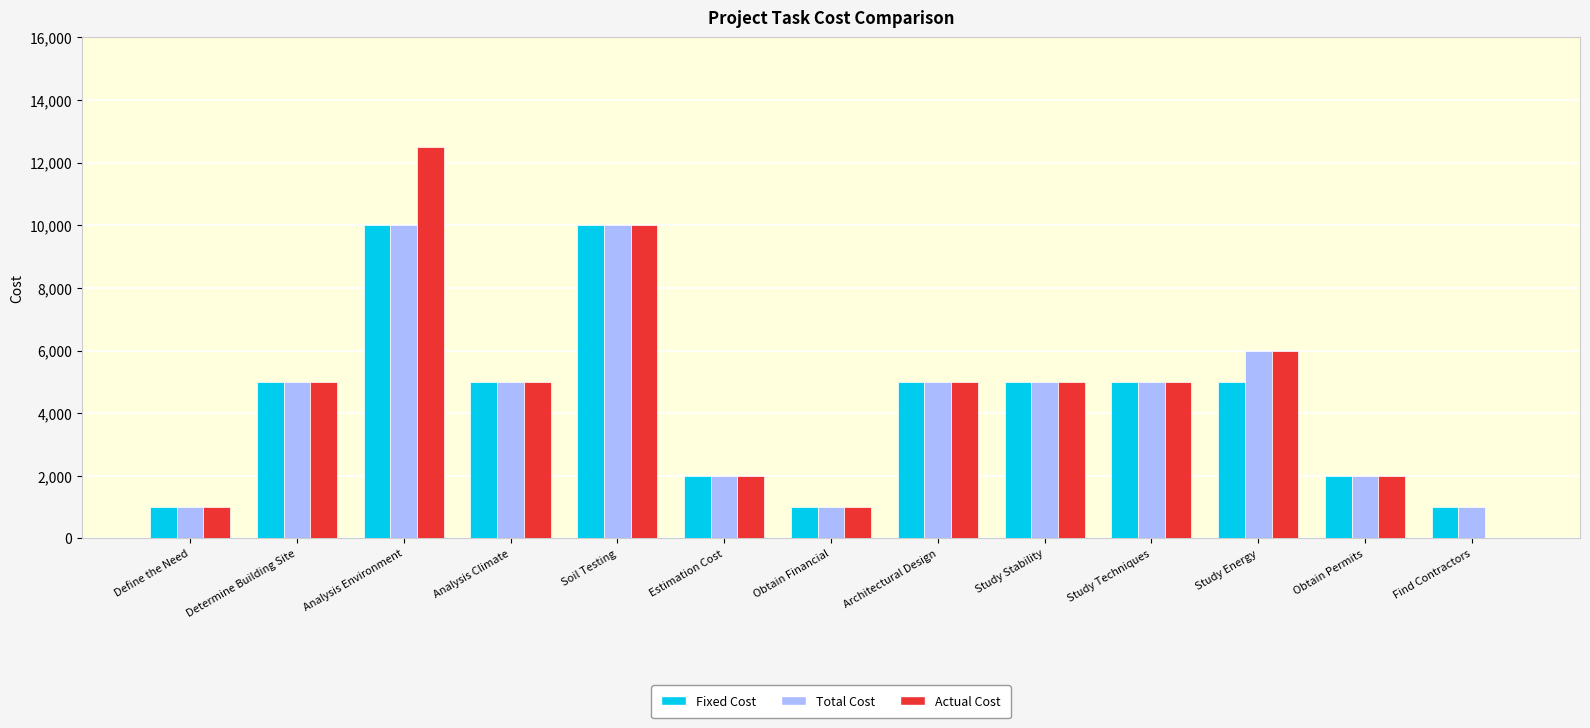

At which category is the sum across all series the highest?

Analysis Environment